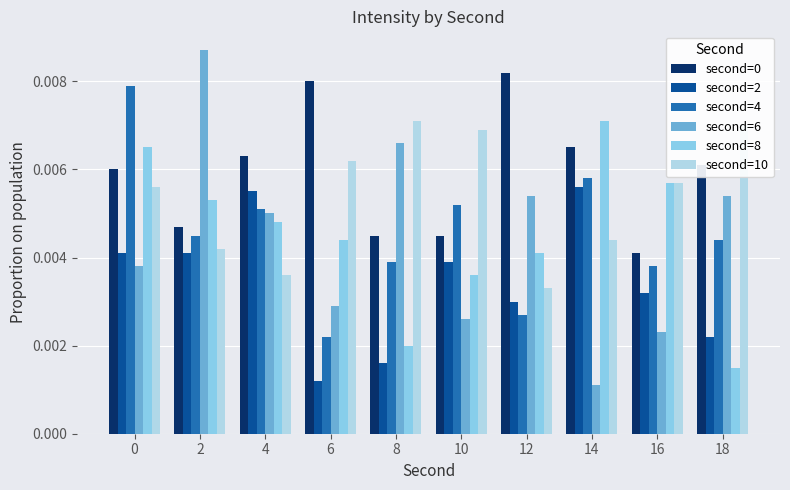

How many data points does each series have?

10